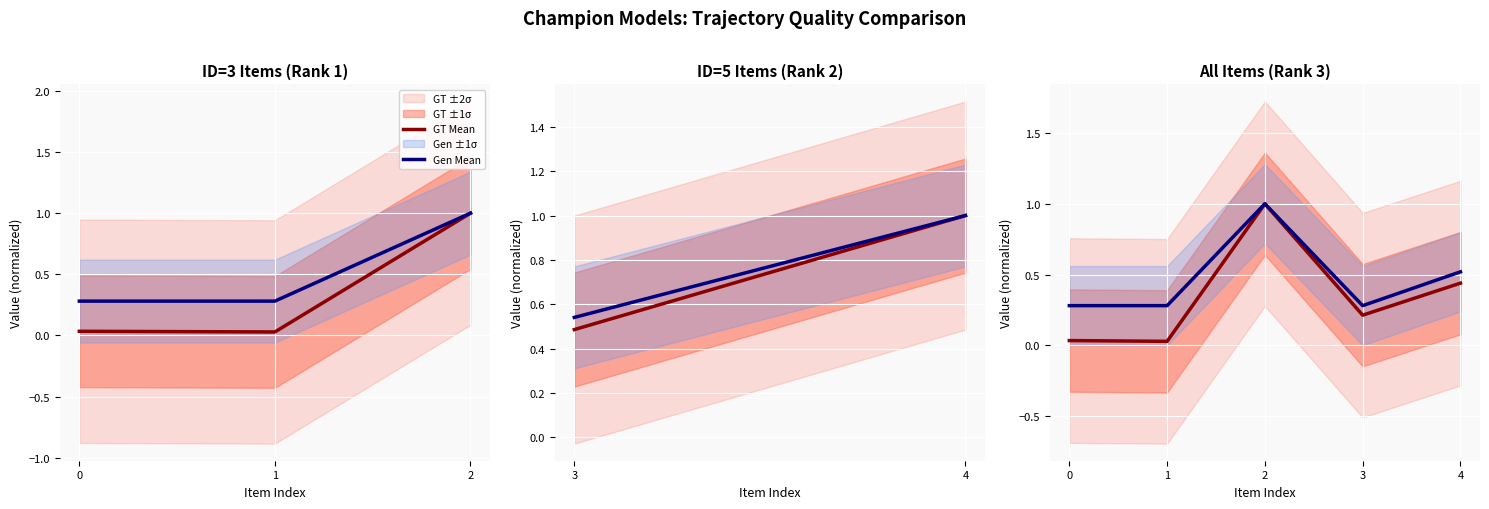

How many distinct data groups are displayed?

2